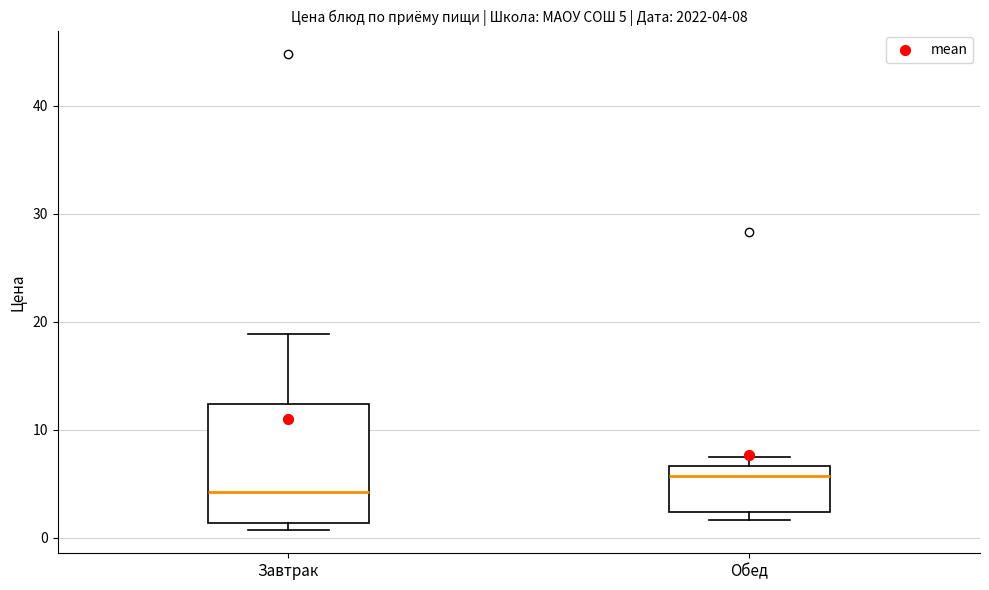

Which box is the tallest, from its lower edge to its upper edge?

Завтрак